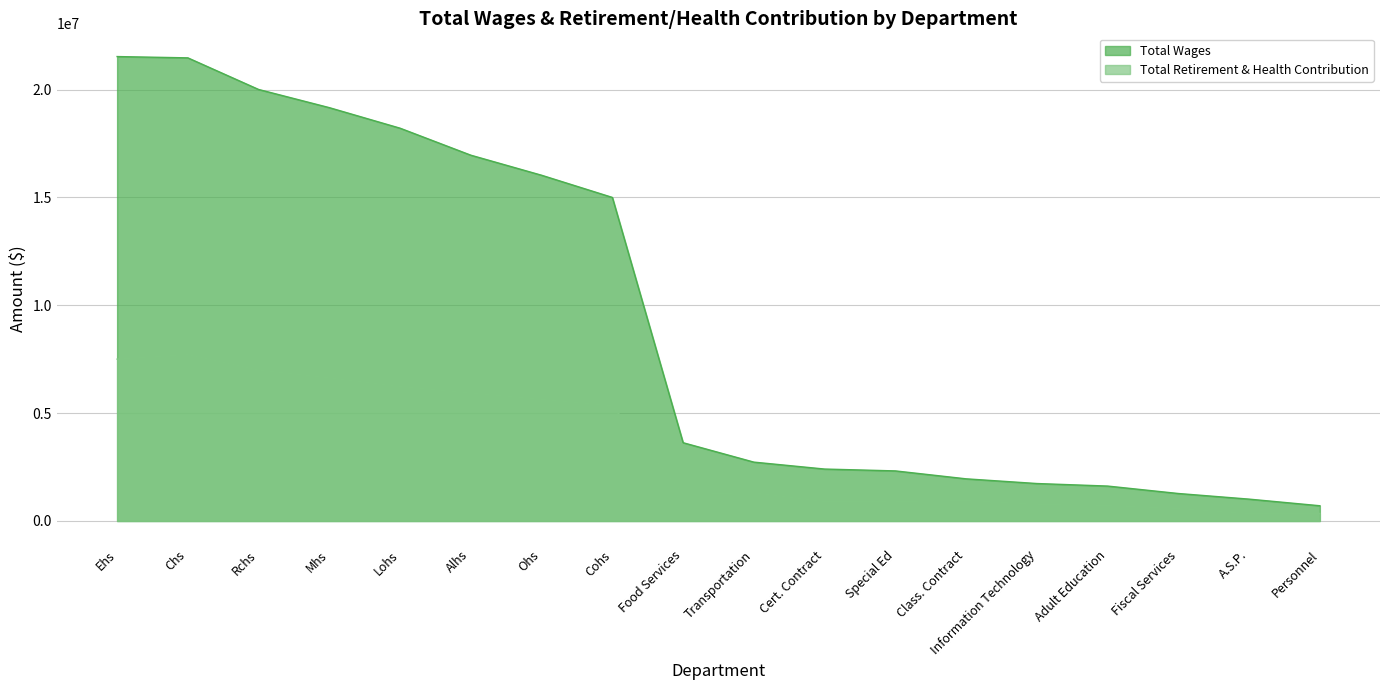

True or false: Total Retirement & Health Contribution and Total Wages cross at least once.

False